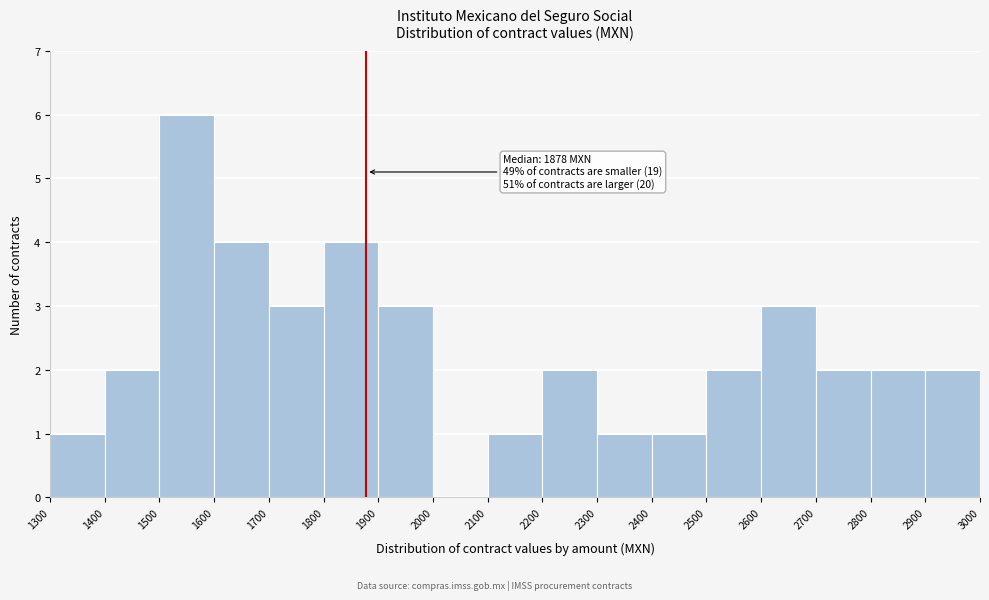

Which range on the x-axis has the tallest bar?

1500 to 1600